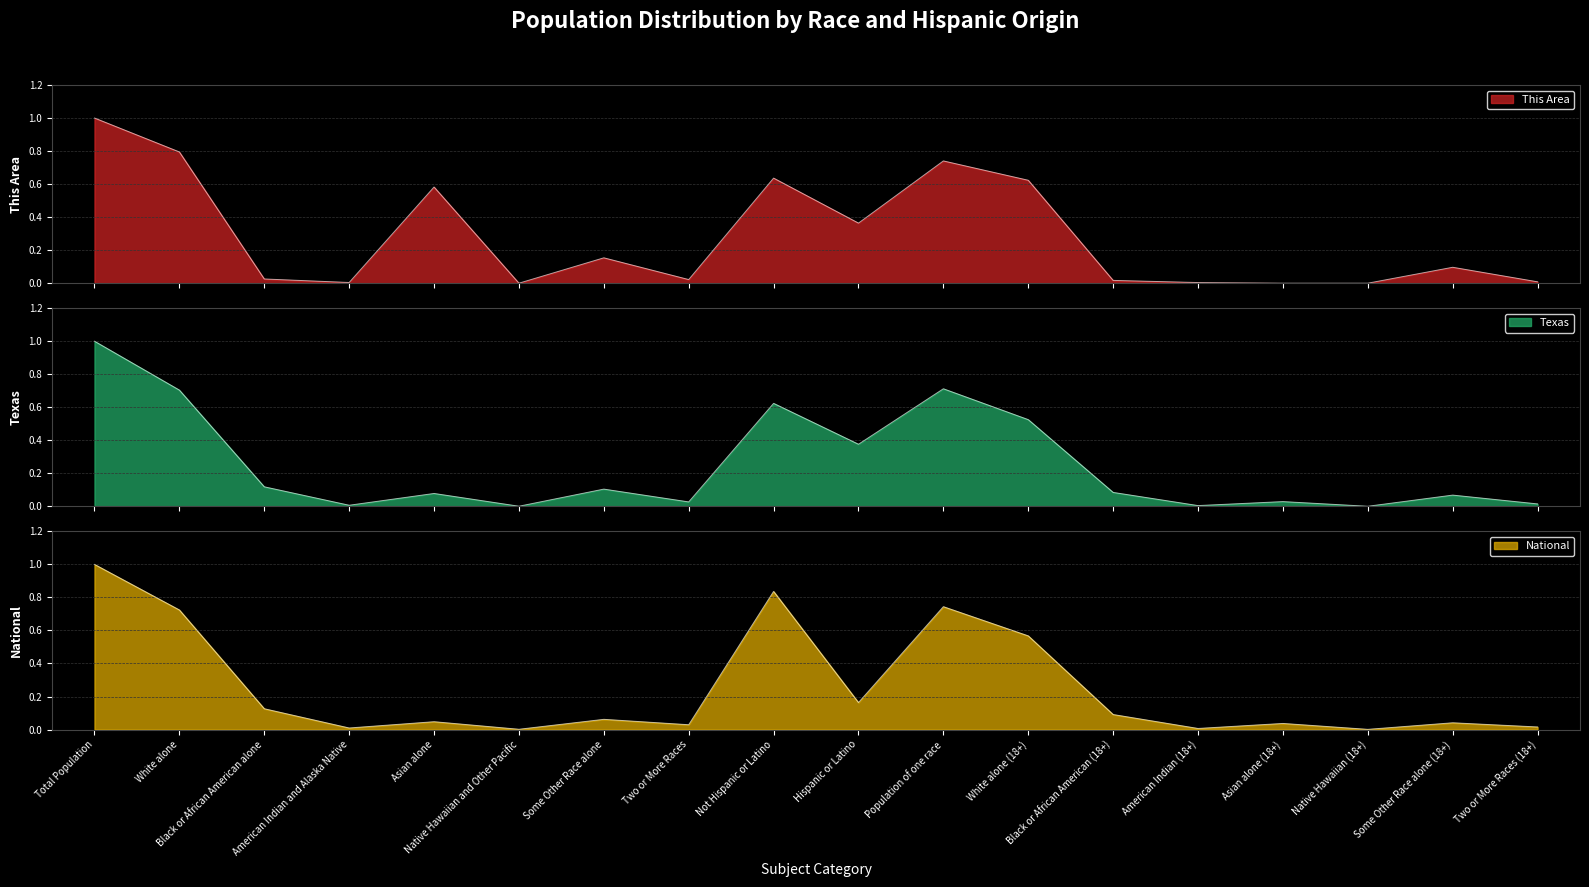

How many series are shown in this chart?

3